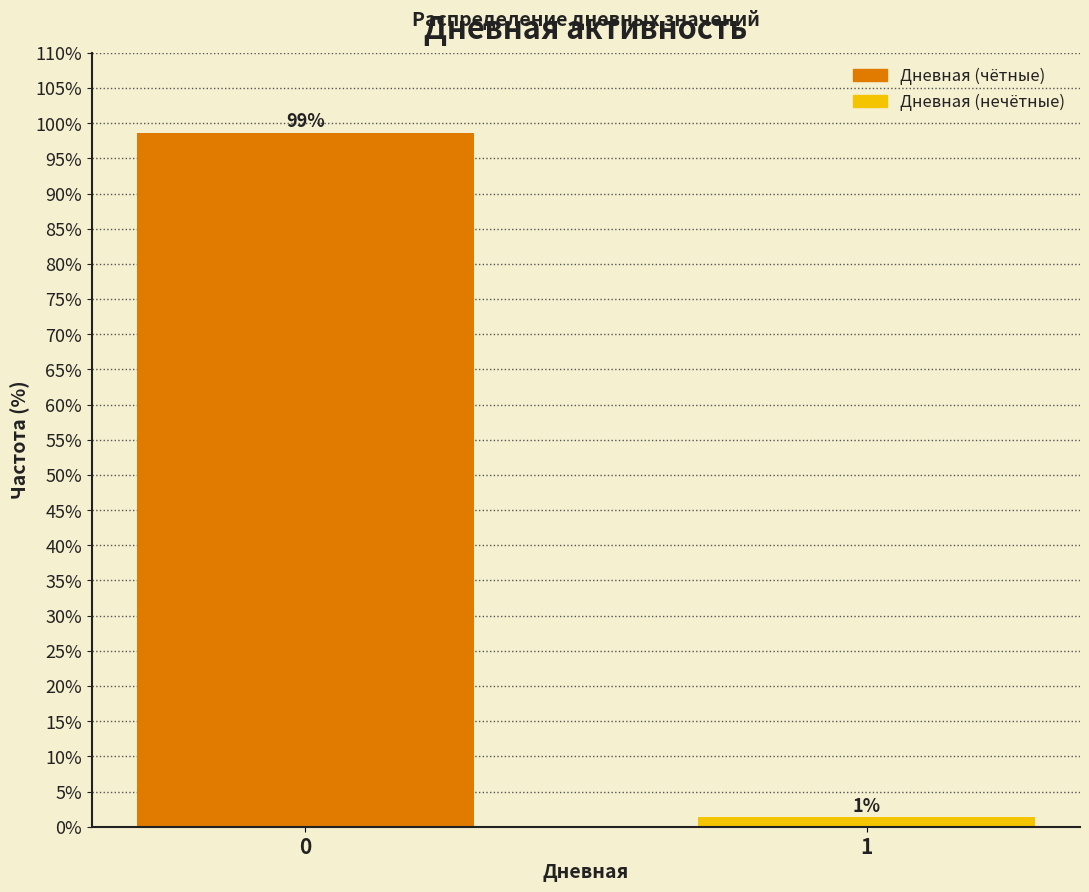

True or false: the data shows 38.0 at 0.

False